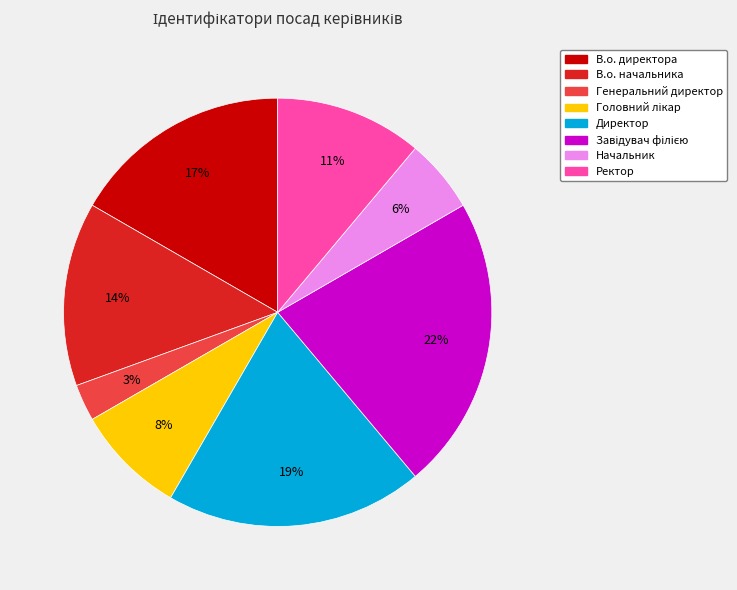

How many segments does this pie chart have?

8